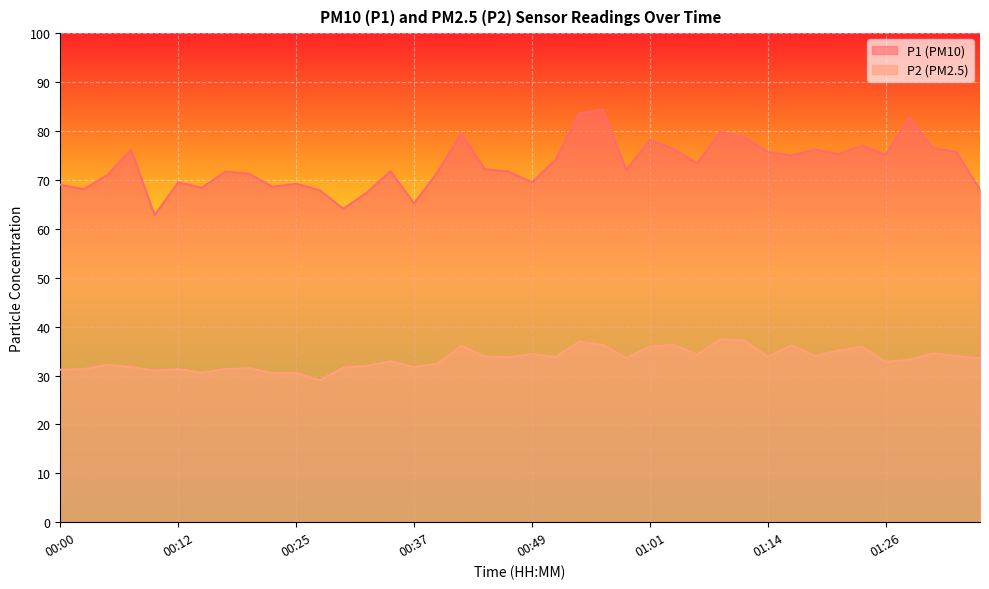

Does the chart display data point markers on the line(s)?

No